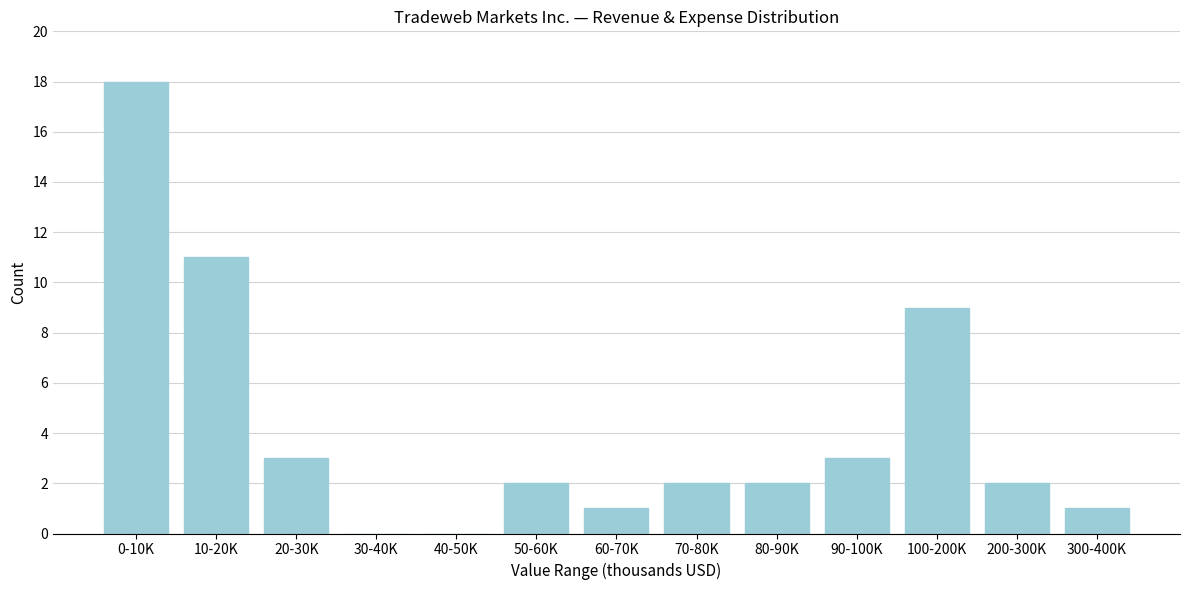

Reading left to right, what are all the values shown in this chart?

0-10K=18	10-20K=11	20-30K=3	30-40K=0	40-50K=0	50-60K=2	60-70K=1	70-80K=2	80-90K=2	90-100K=3	100-200K=9	200-300K=2	300-400K=1